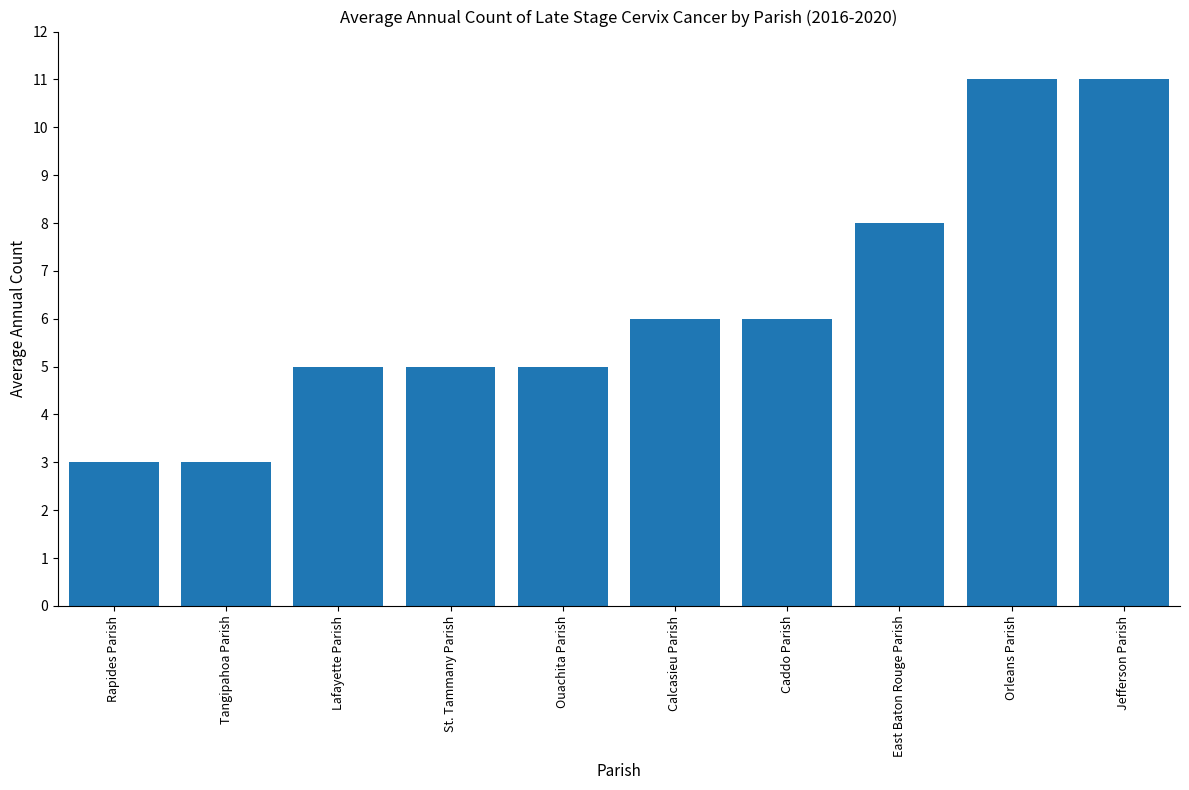

What value does the data have at Calcasieu Parish?

6